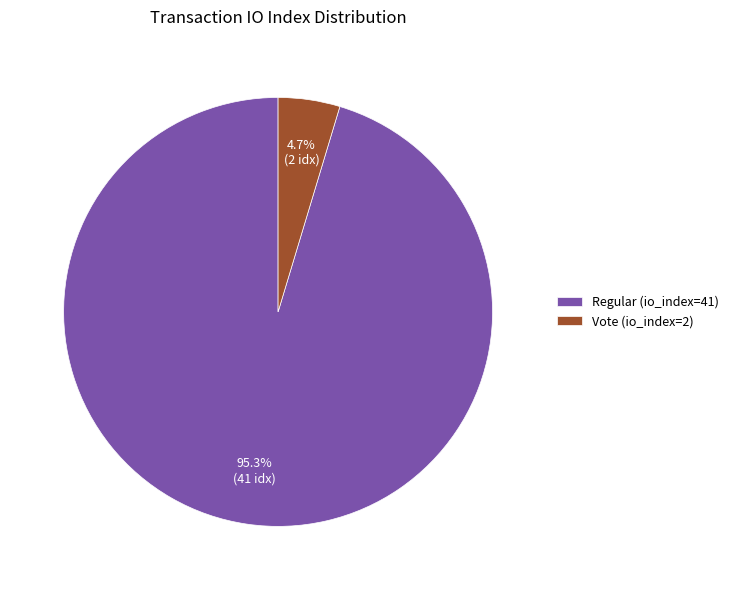

How many segments does this pie chart have?

2